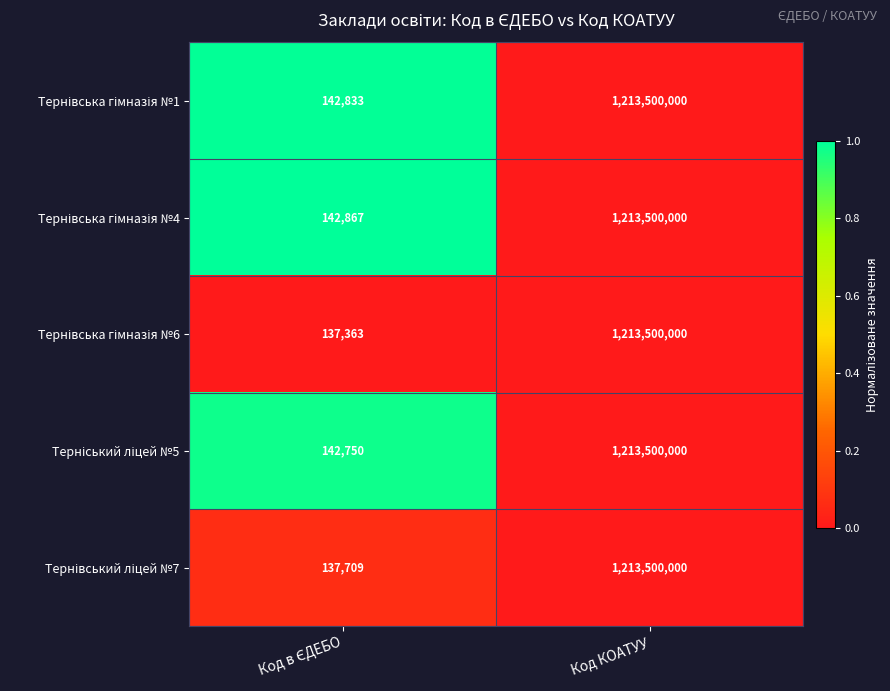

Which label corresponds to the largest value in the chart?

Код КОАТУУ